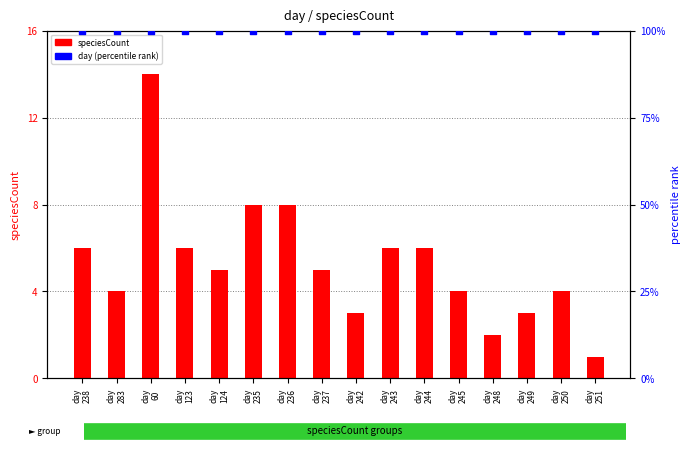

Is the value of speciesCount at day
251 greater than the value of day (percentile) at day
60?

No